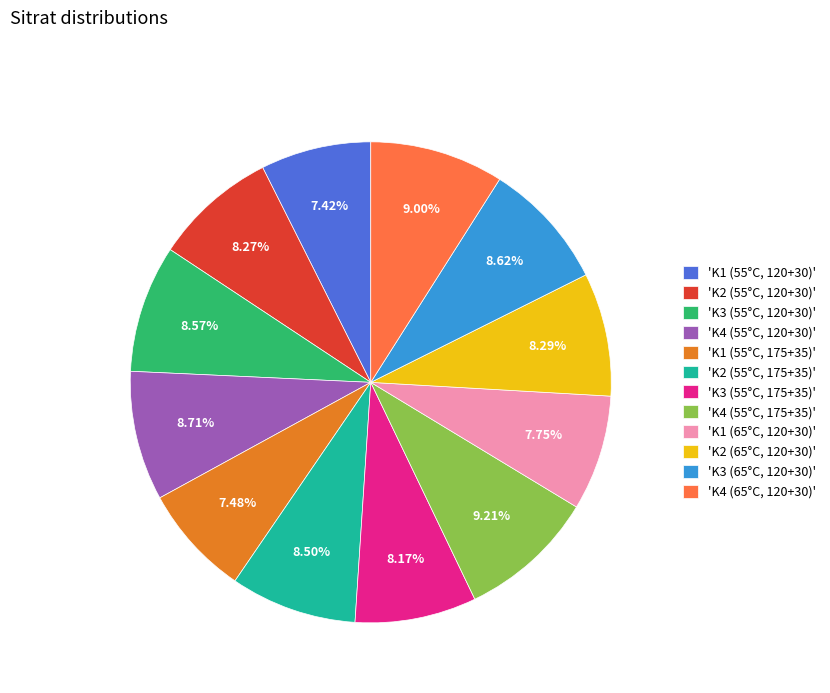

Rank the categories by value from highest to lowest.

'K4 (55°C, 175+35)', 'K4 (65°C, 120+30)', 'K4 (55°C, 120+30)', 'K3 (65°C, 120+30)', 'K3 (55°C, 120+30)', 'K2 (55°C, 175+35)', 'K2 (65°C, 120+30)', 'K2 (55°C, 120+30)', 'K3 (55°C, 175+35)', 'K1 (65°C, 120+30)', 'K1 (55°C, 175+35)', 'K1 (55°C, 120+30)'